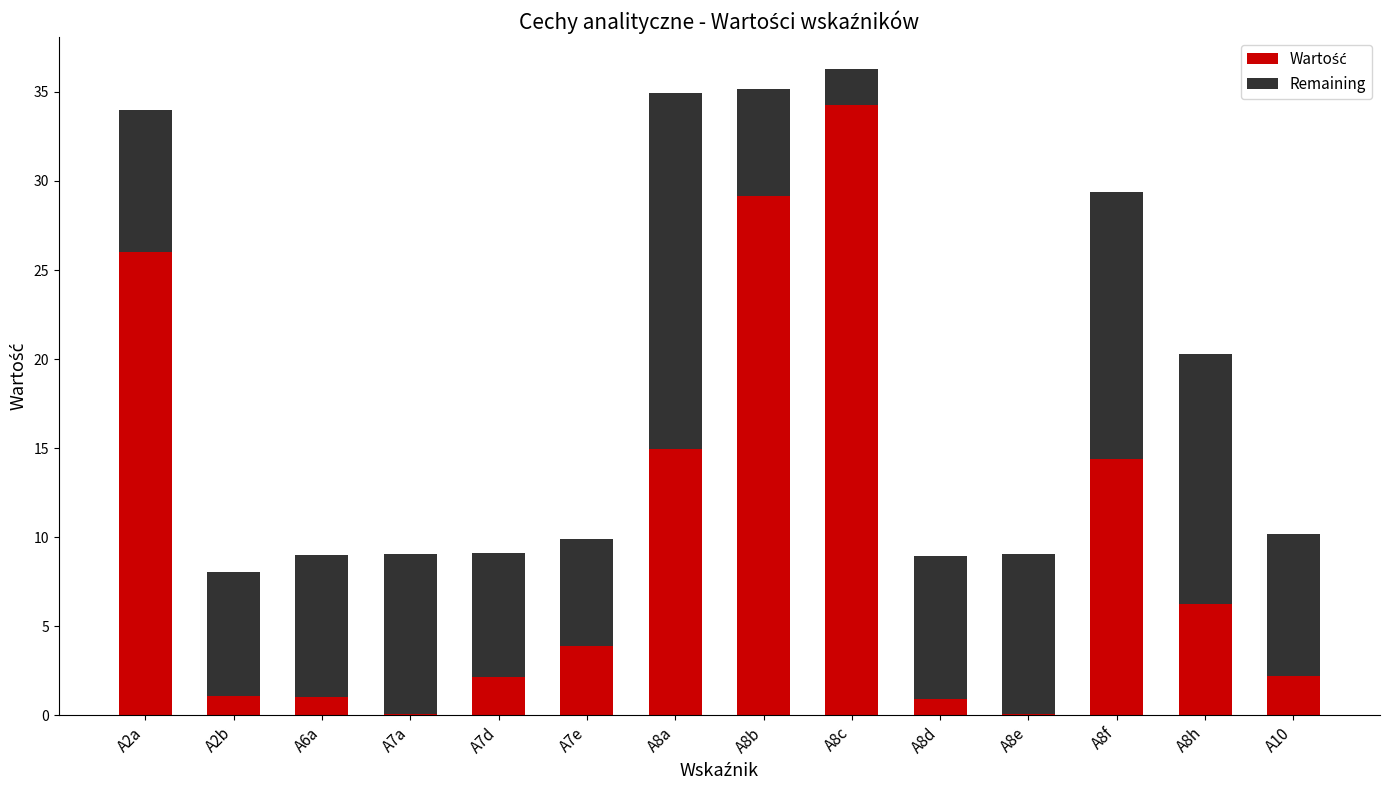

What is the total value across all series at A6a?

9.0